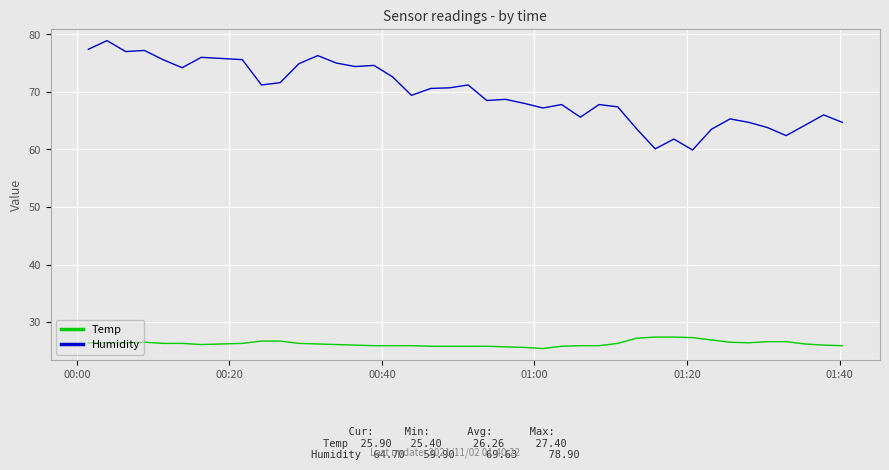

What is the smallest value displayed?

25.4